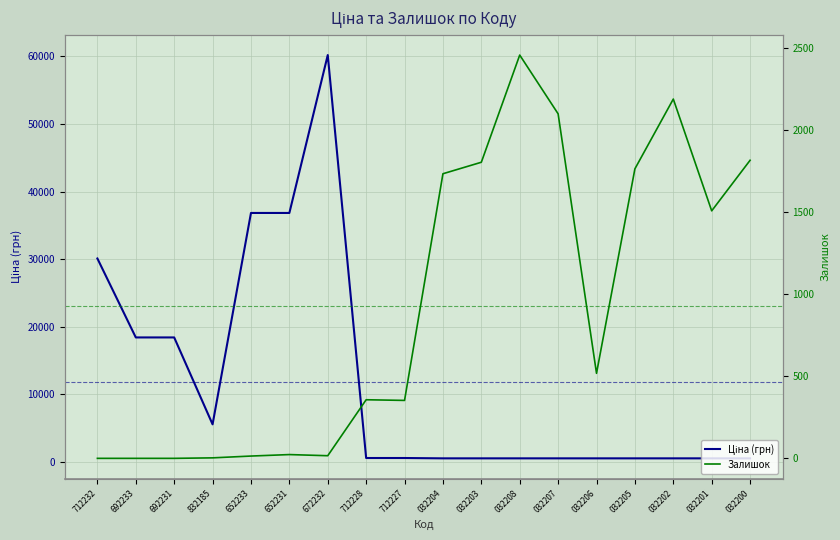

What is the maximum value for Ціна (грн)?

60205.6